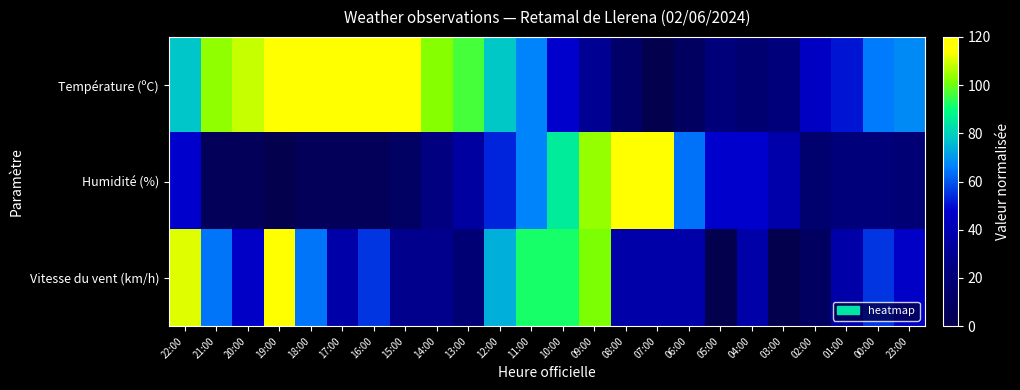

At which category is the sum across all series the highest?

19:00